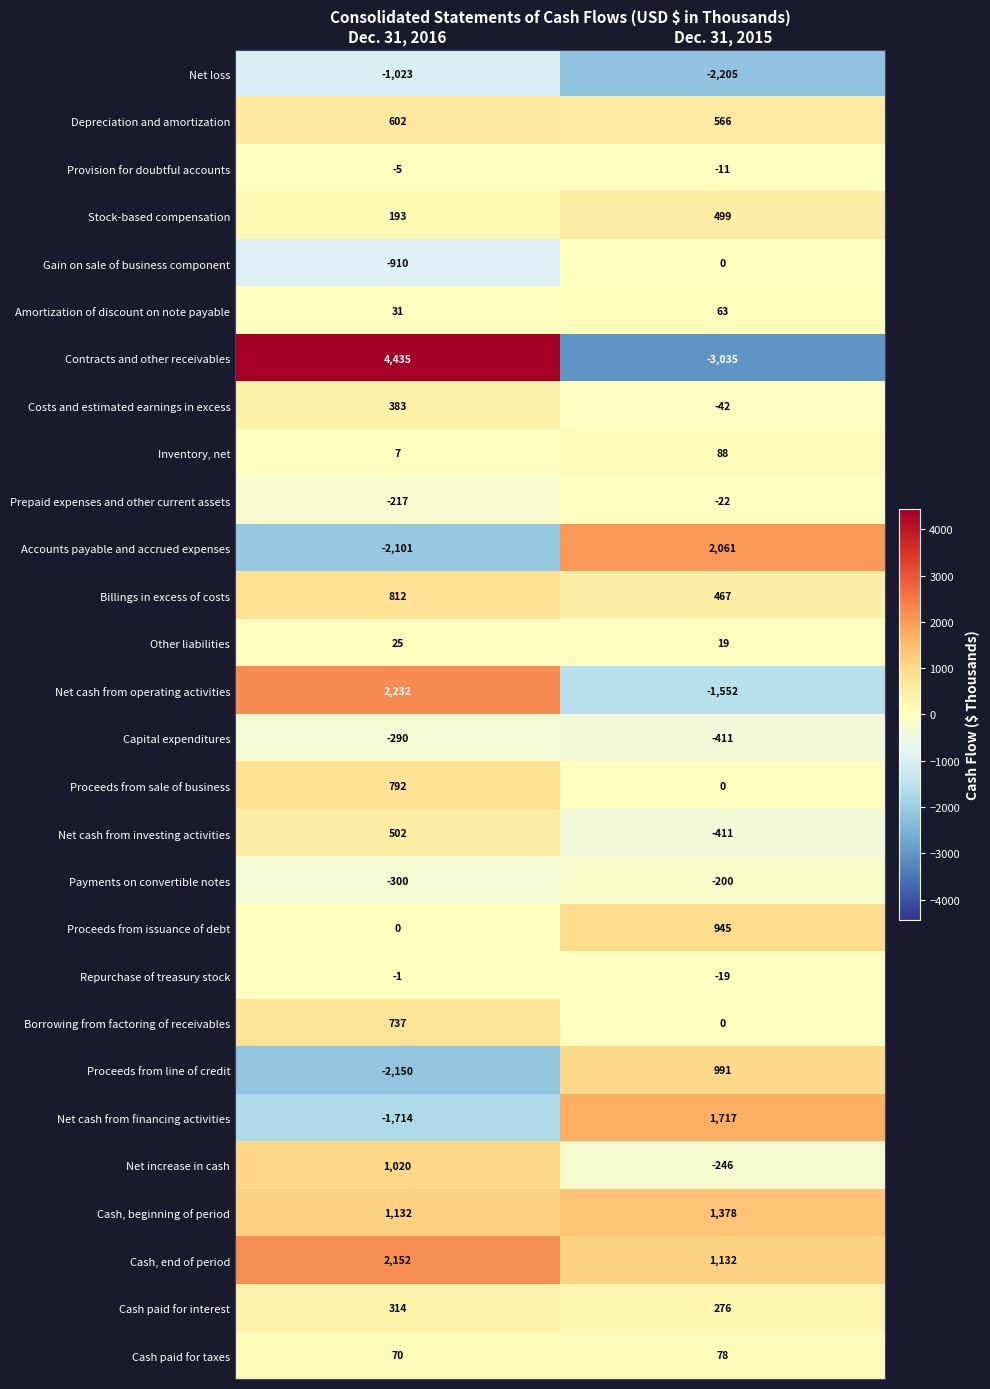

What is the smallest value displayed?

-3035